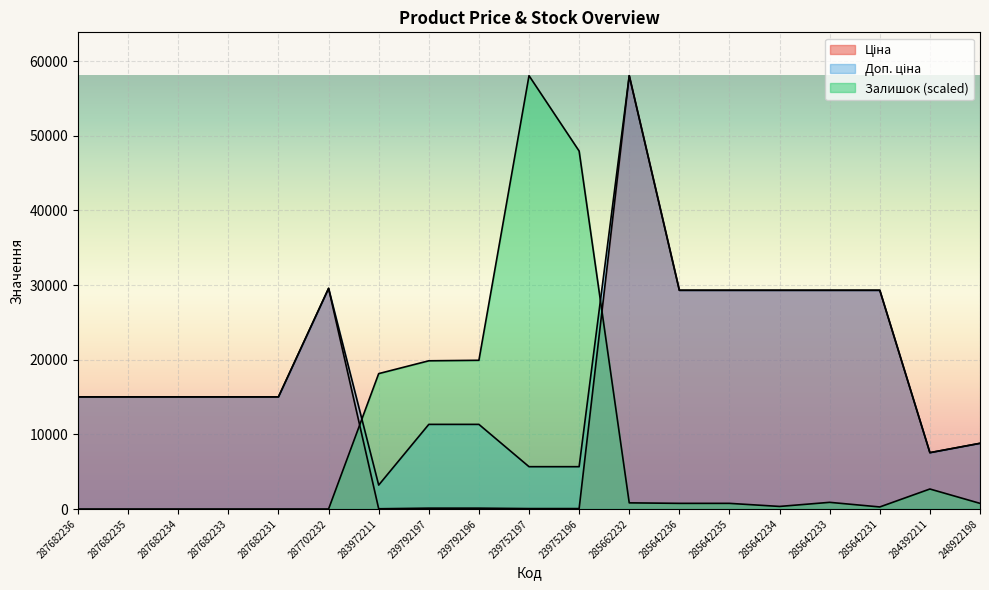

At which label does Доп. ціна first exceed 15019?

287682236